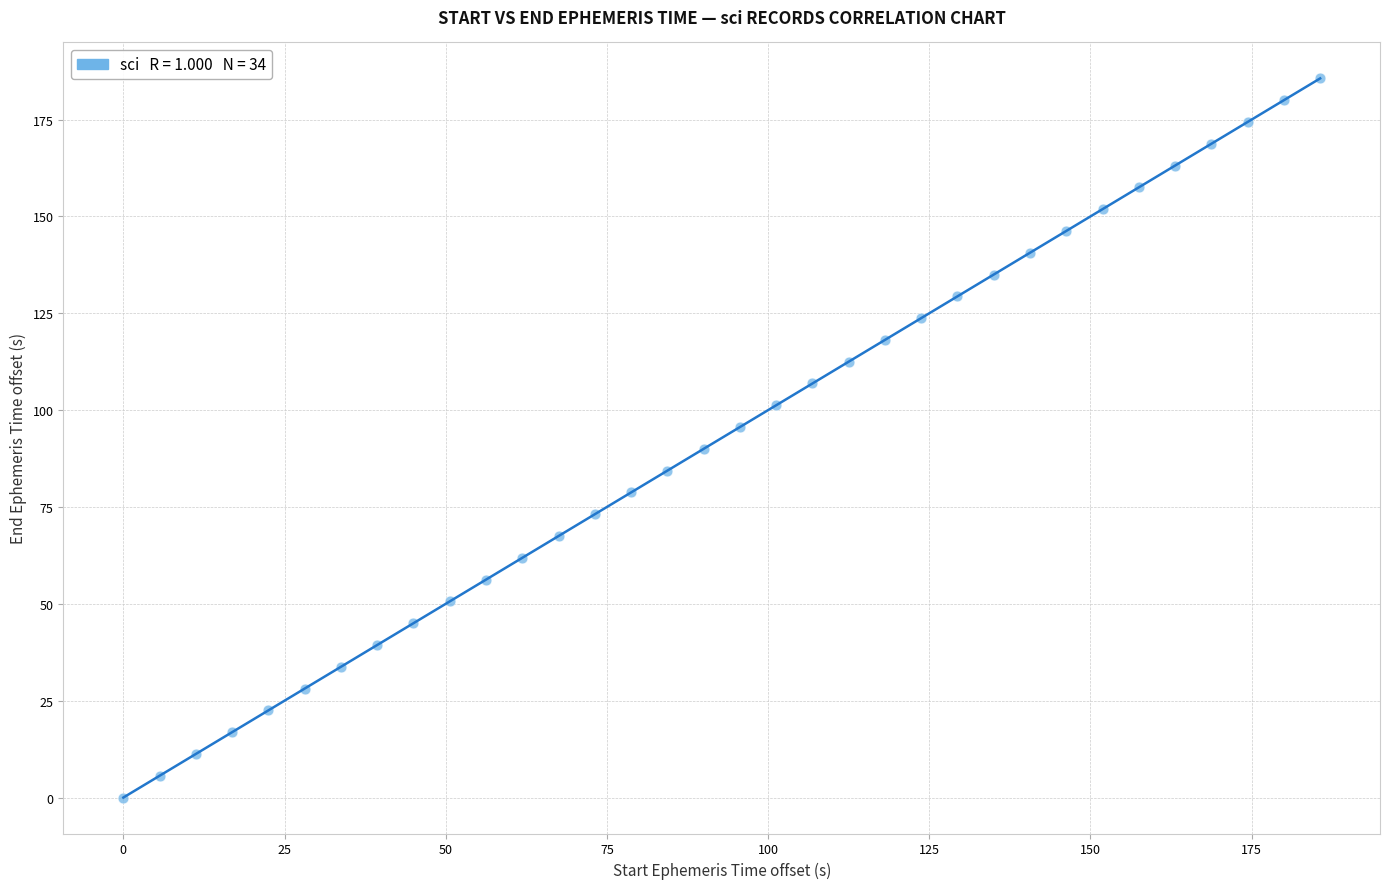

What is the range of Y values (max minus min)?

185.6